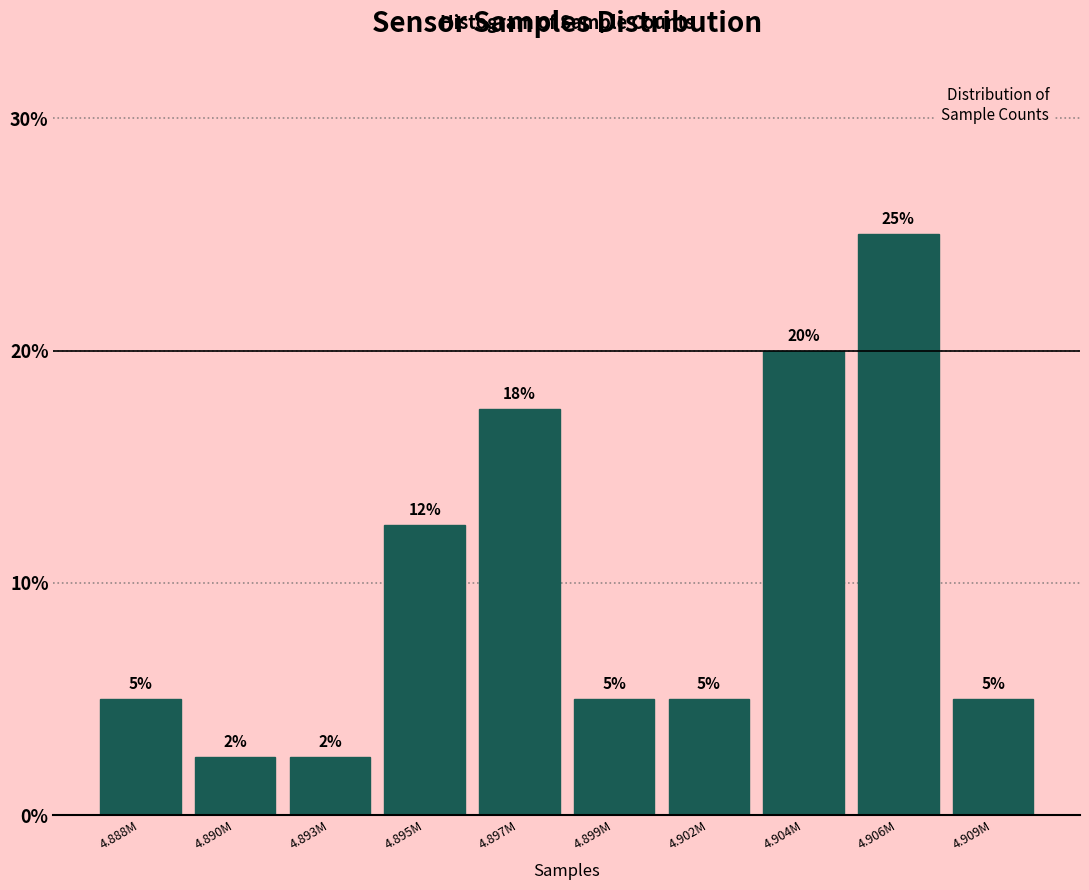

What is the minimum value shown in the chart?

2.5